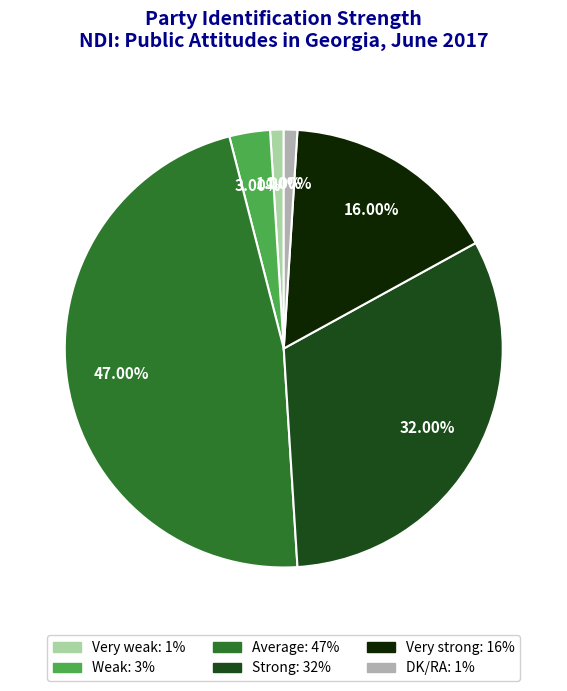

To the nearest percent, what is the difference between the largest and smallest slice percentages?

46%